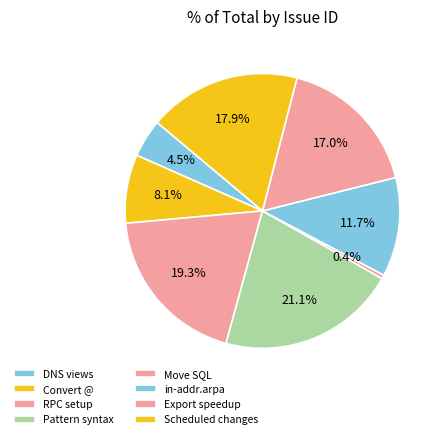

Count the number of slices in the pie.

8